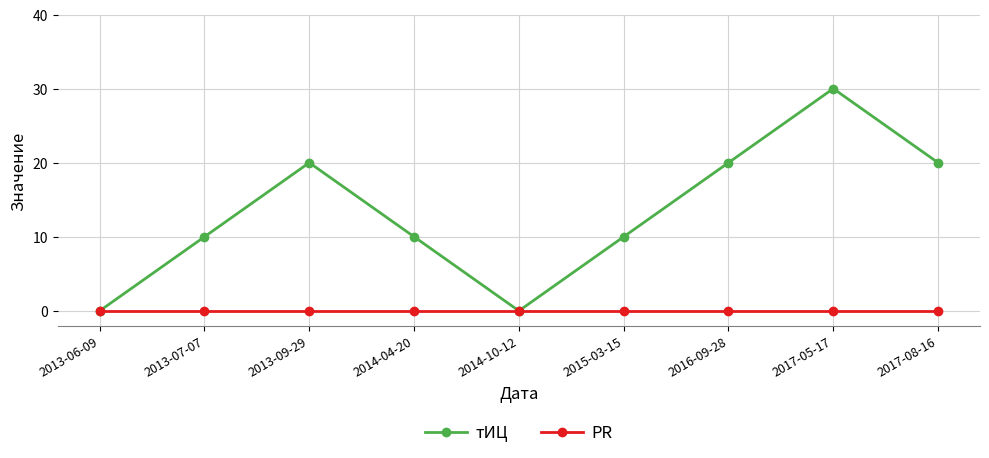

What is the label of the 6th point from the left?

2015-03-15